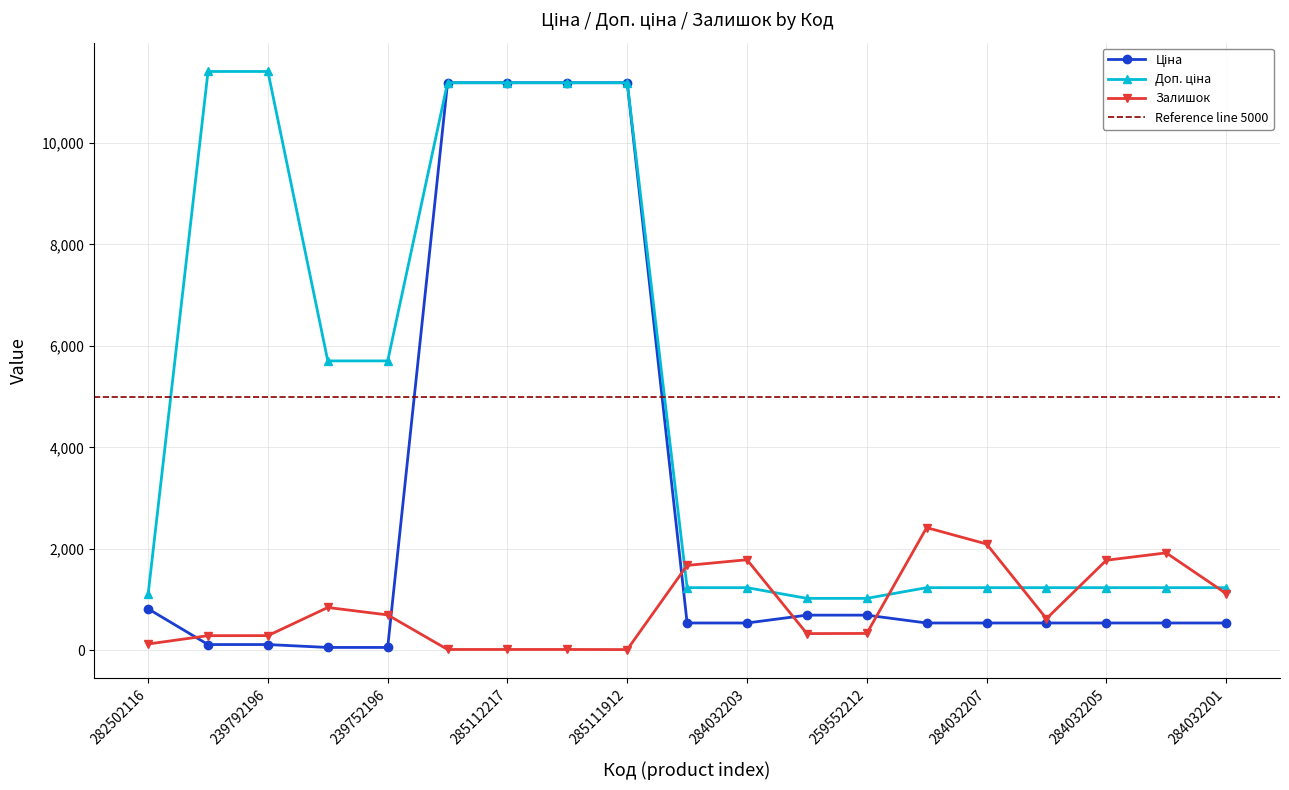

How many interior local peaks does the Залишок series have?

4